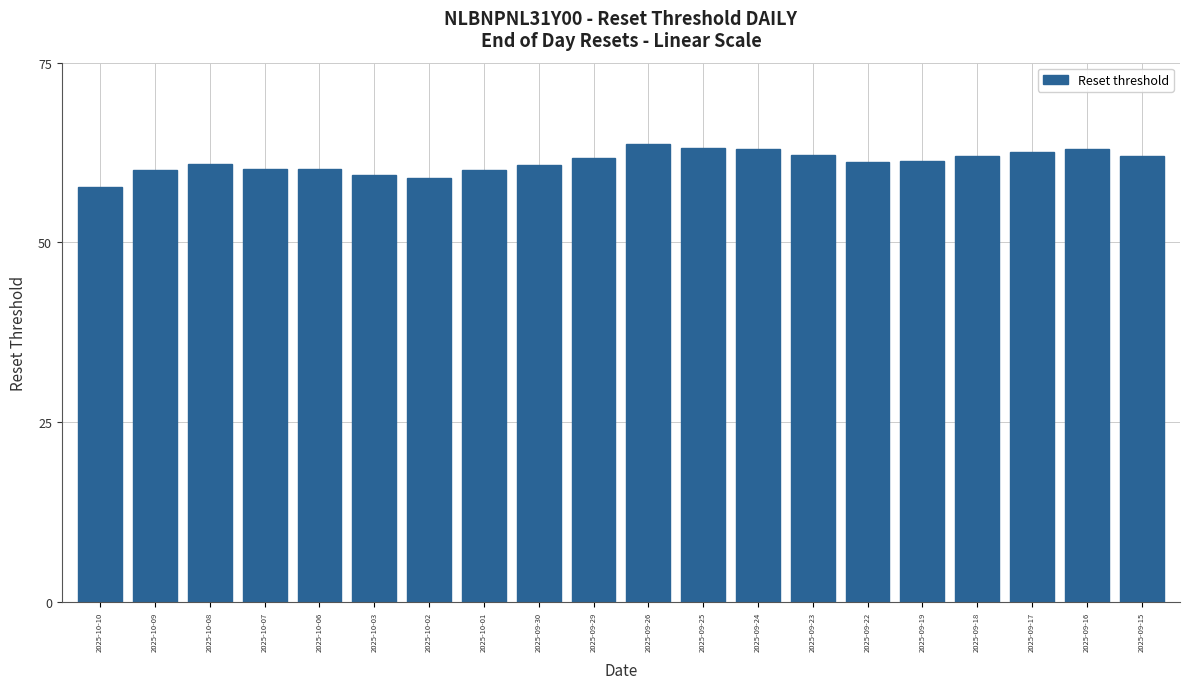

What is the change in value from 2025-10-09 to 2025-09-25?

+3.1